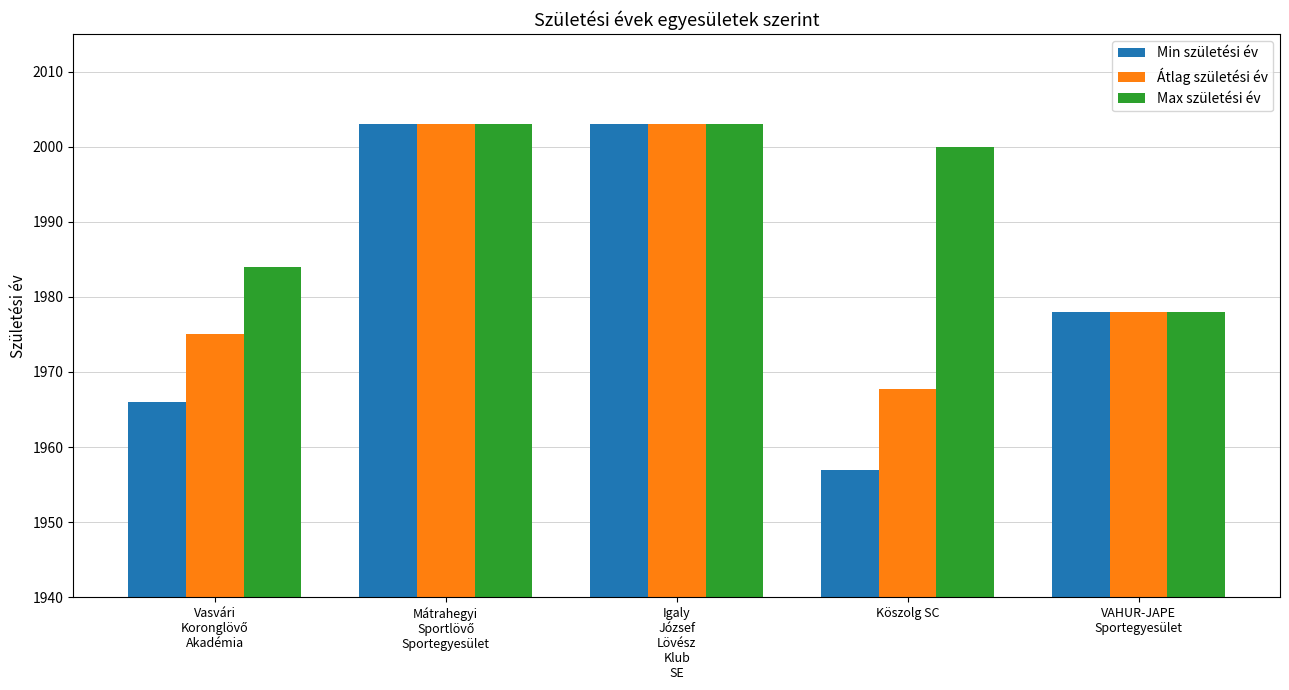

Which series has the largest total across all categories?

Max születési év